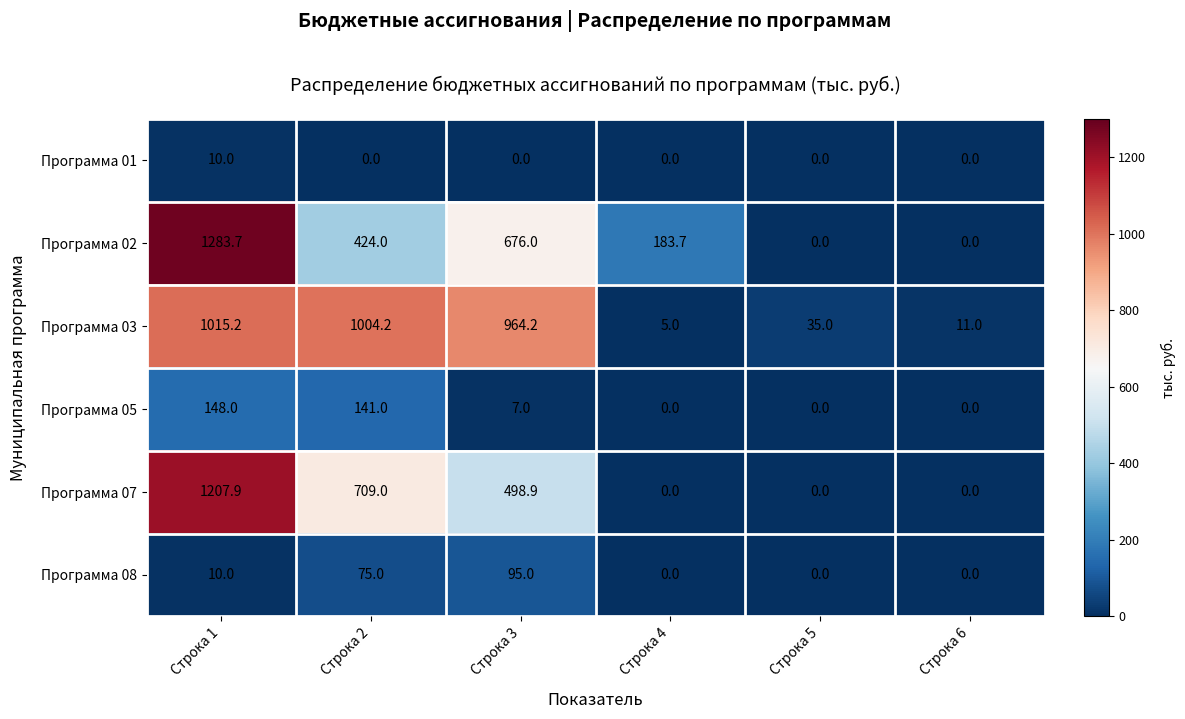

Which label corresponds to the largest value in the chart?

Строка 1